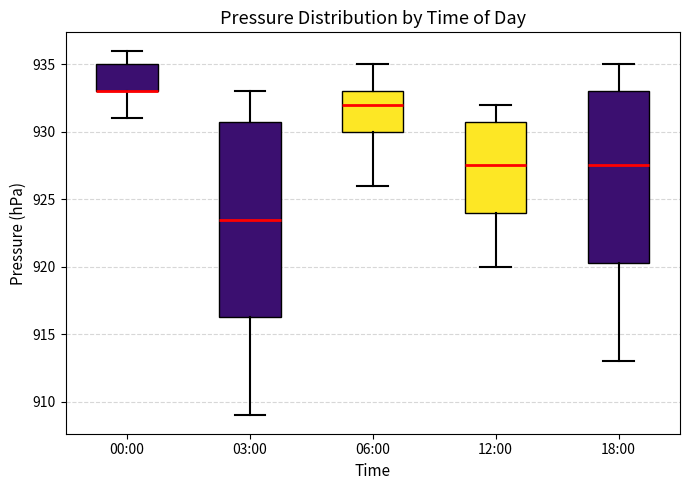

Which box is the tallest, from its lower edge to its upper edge?

03:00